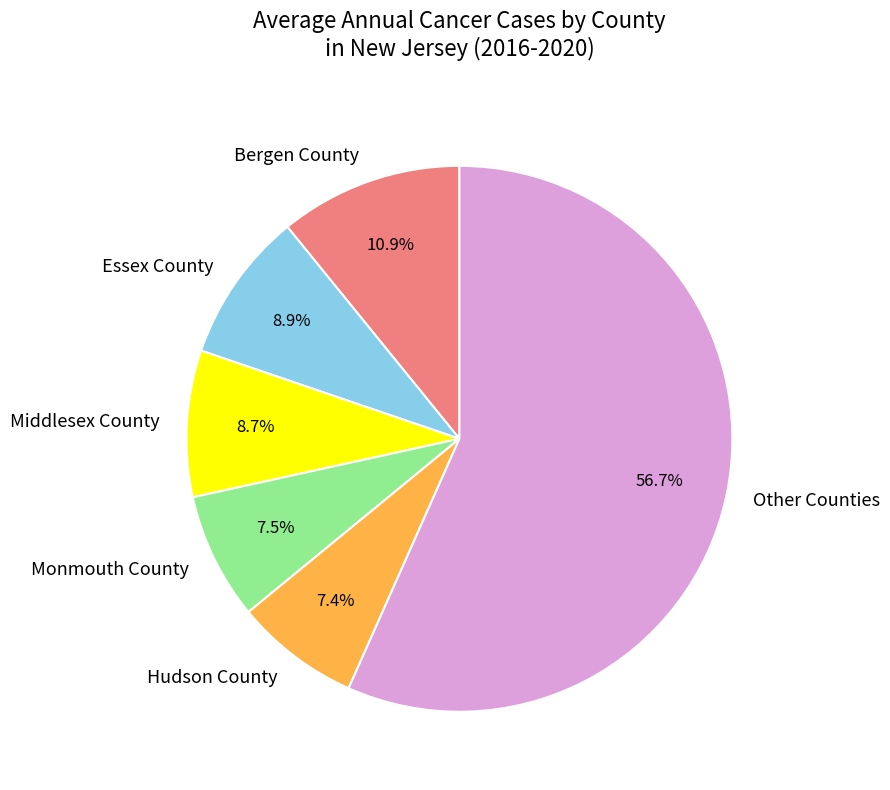

What is the largest slice in the pie chart?

Other Counties